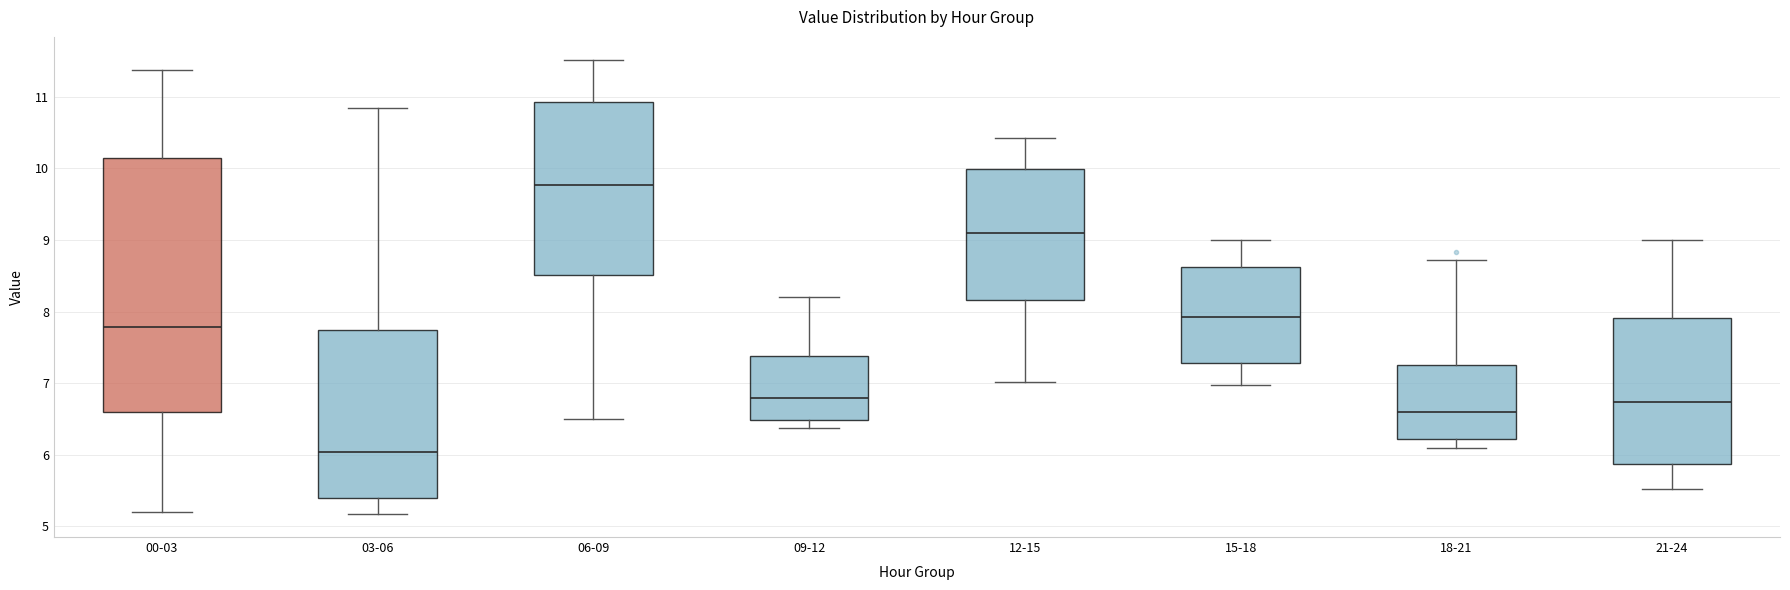

Which box's median line is the lowest?

03-06